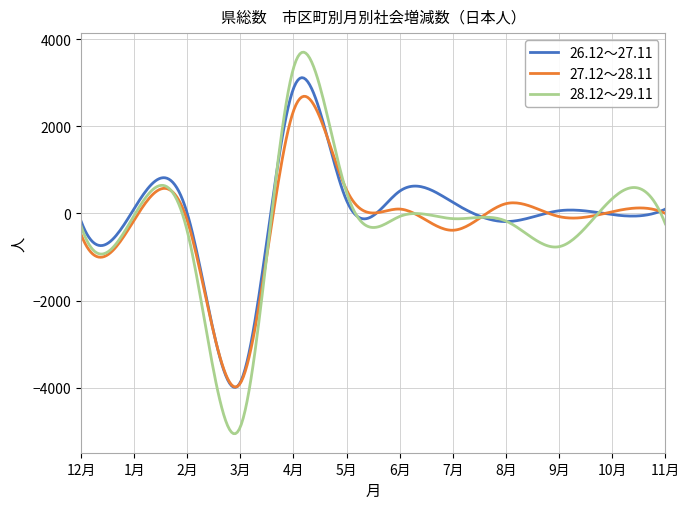

Does the chart have visible grid lines?

Yes